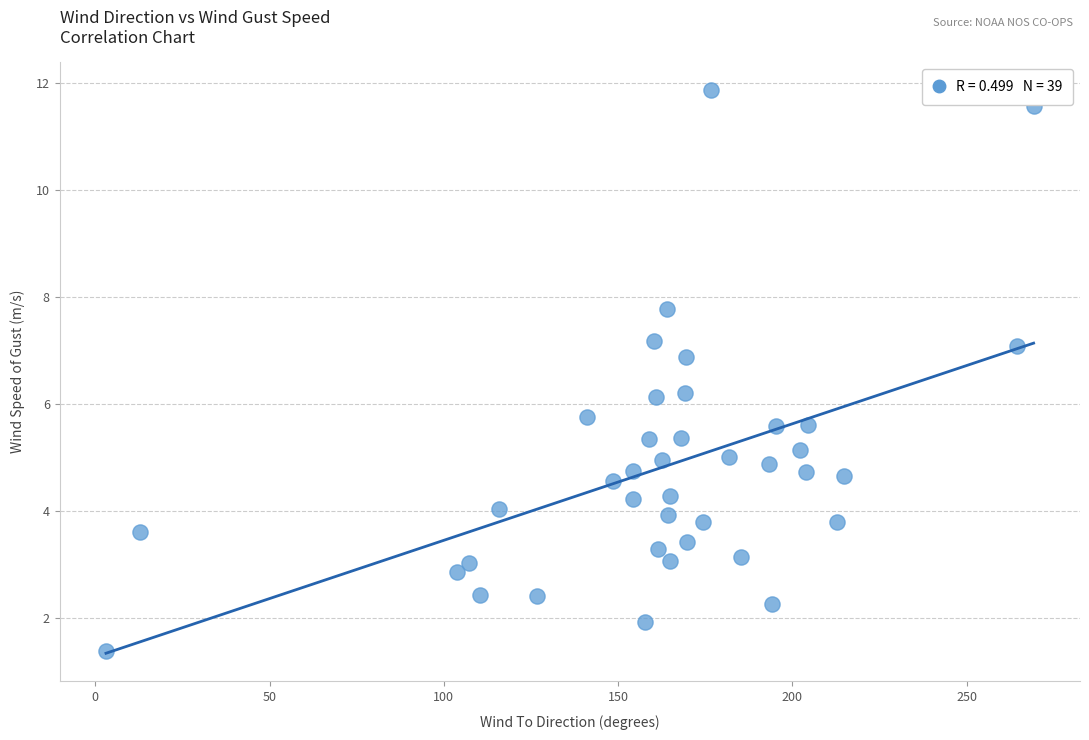

What is the range of Y values (max minus min)?

10.5